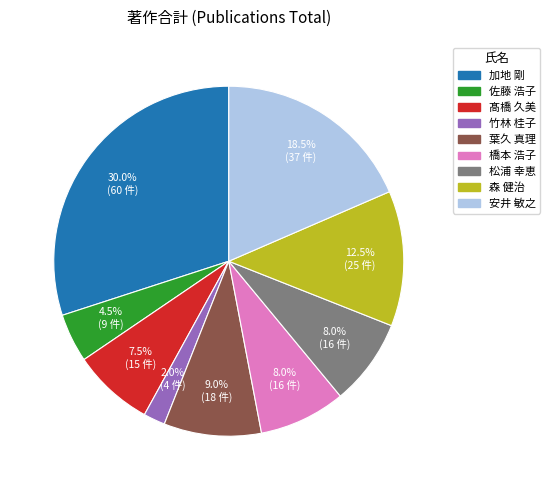

Count the number of slices in the pie.

9